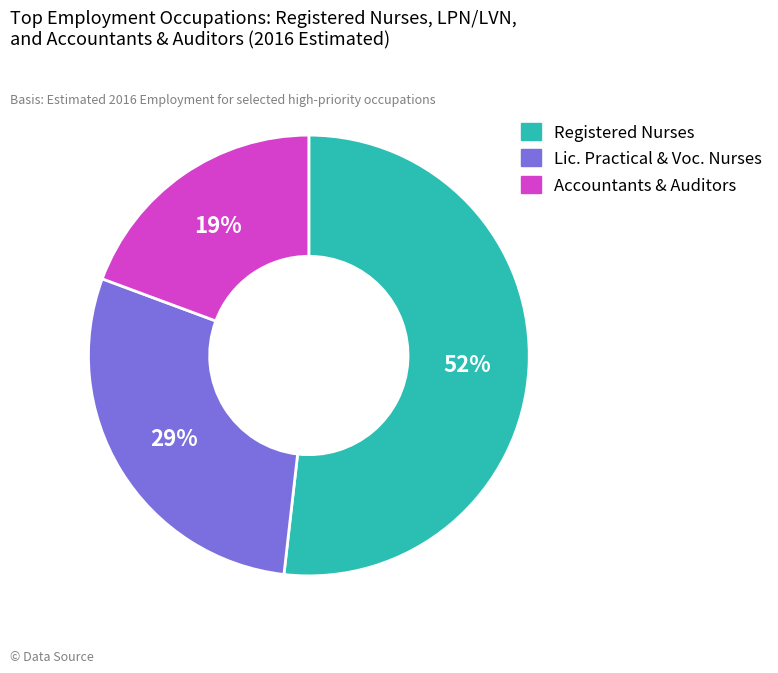

Which category has the smallest portion of the pie?

Accountants & Auditors